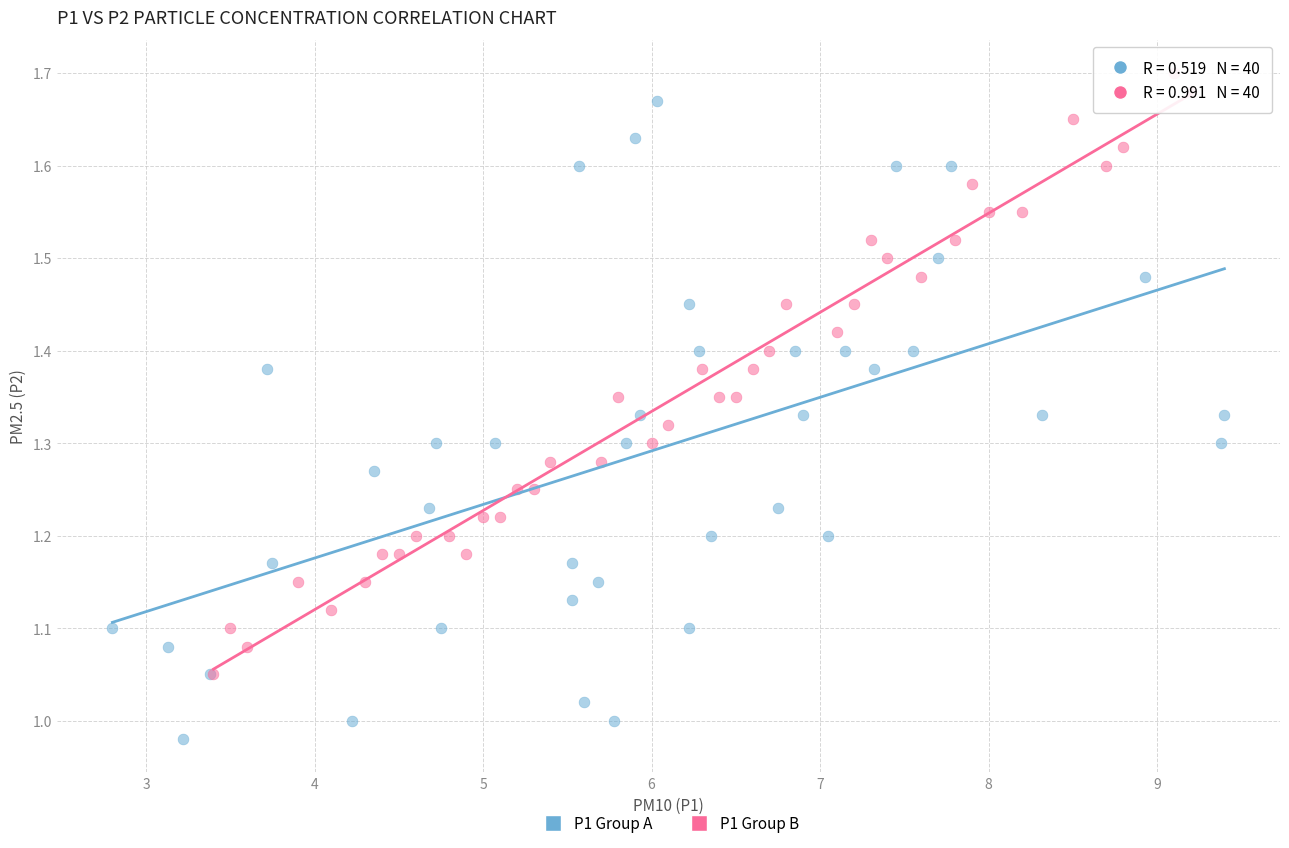

Which series contains the lowest Y value?

P1 Group A